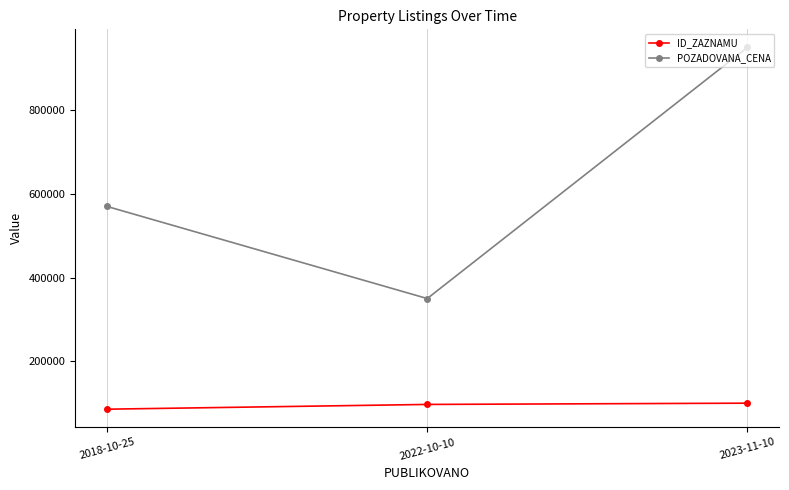

Is this an area chart (filled region under the line)?

No